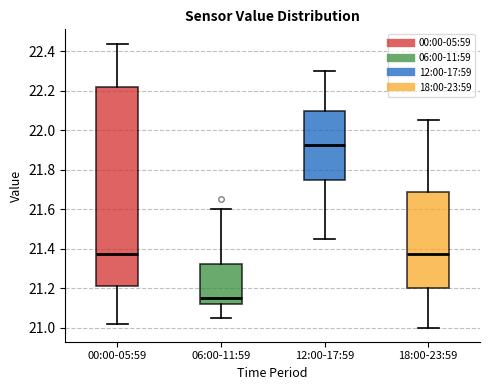

Which box's median line is the highest?

12:00-17:59